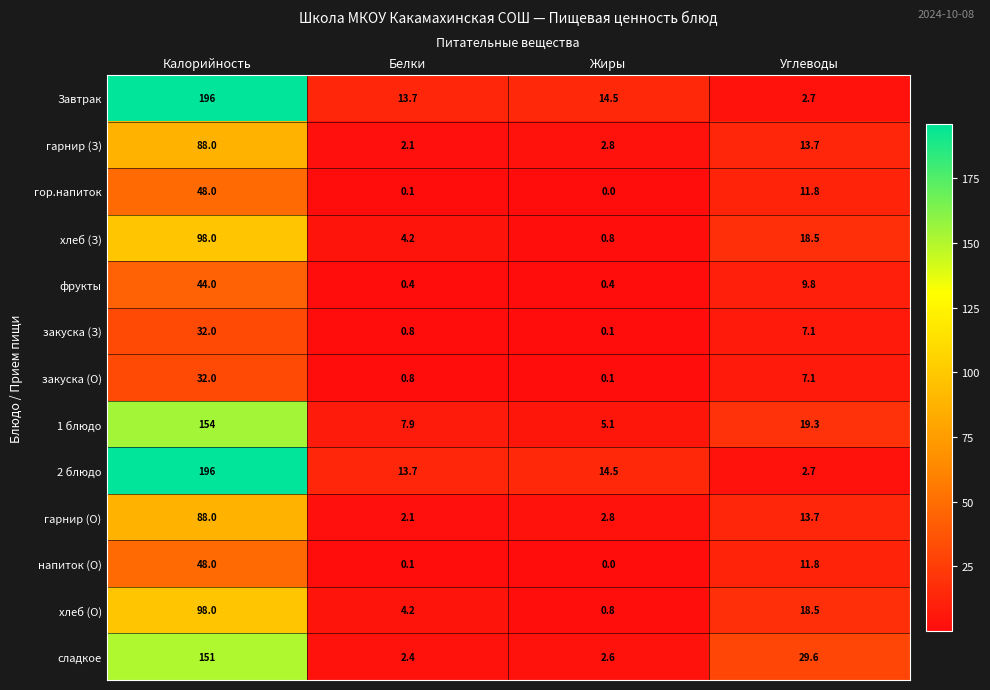

What is the sum of the напиток (О) values at Белки and Калорийность?

48.1